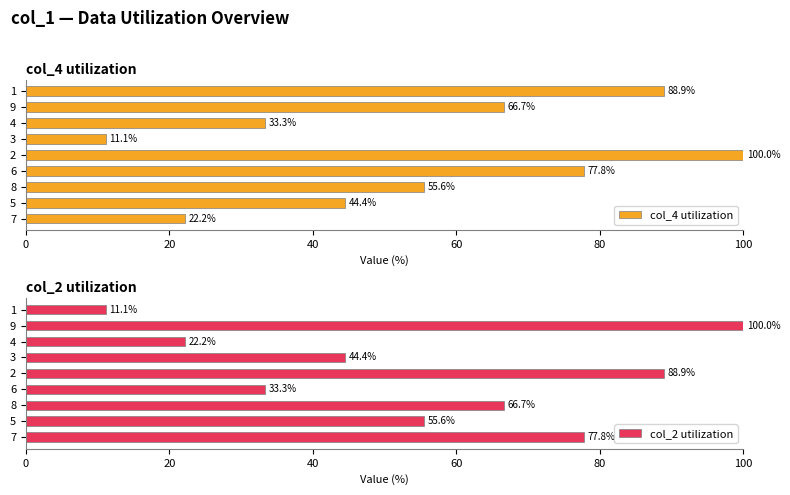

The col_2 utilization series shows 55.6 at 5. True or false?

True